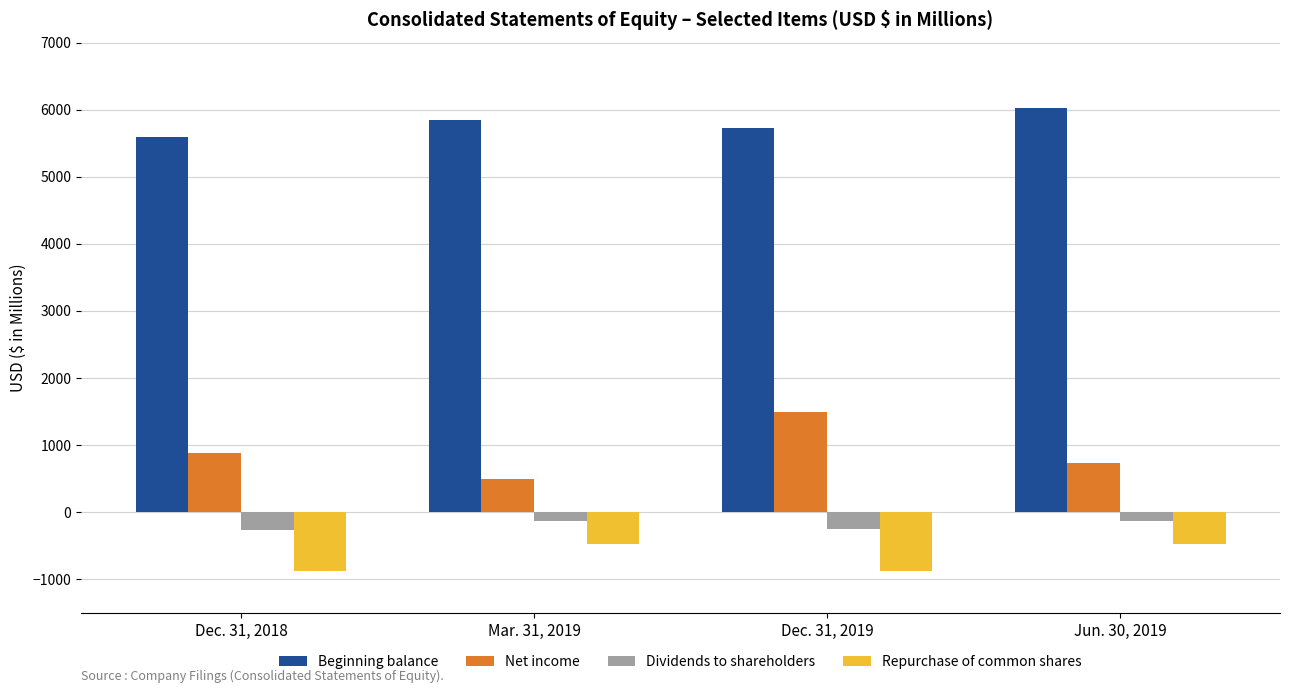

How many series are shown in this chart?

4